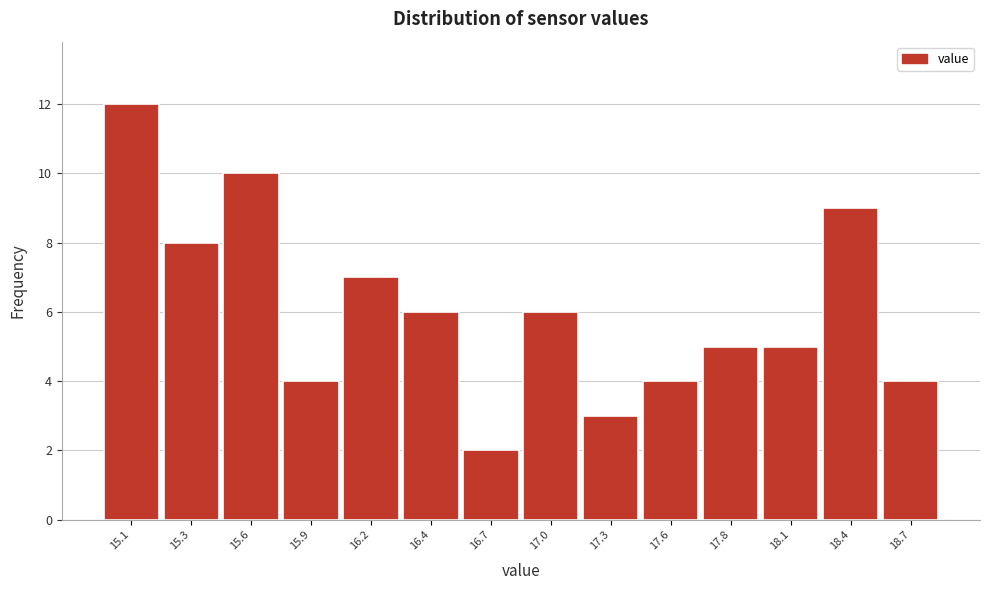

Reading left to right, transcribe all the data shown in this chart.

12	8	10	4	7	6	2	6	3	4	5	5	9	4